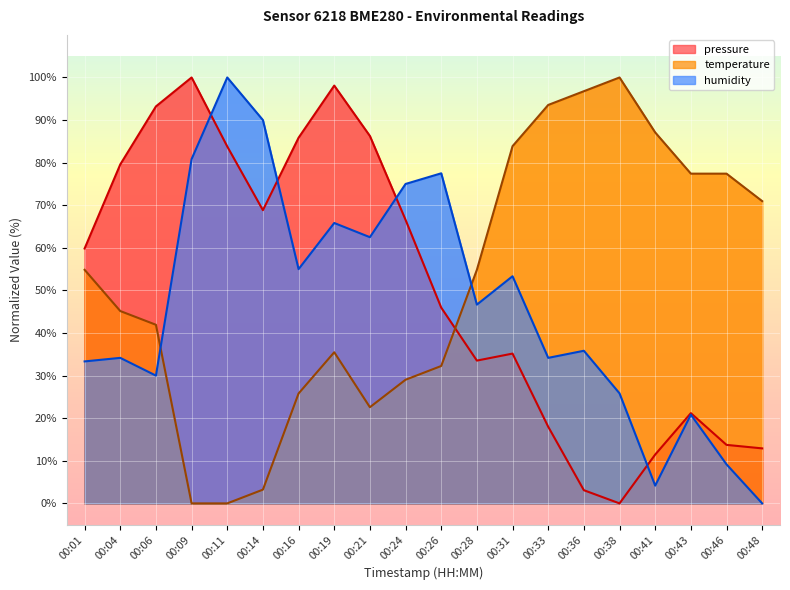

The pressure series shows 11.5 at 00:41. True or false?

True